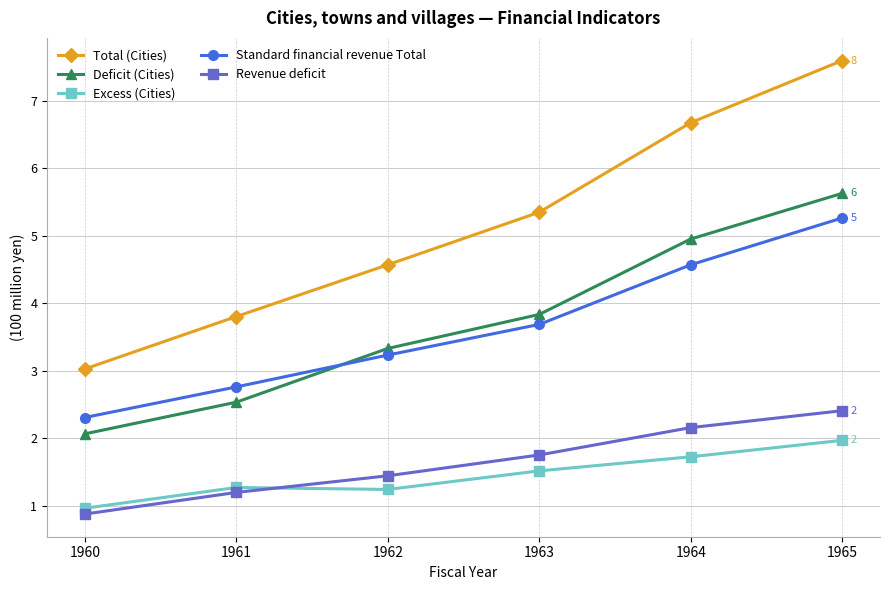

Where does the Standard financial revenue Total series first go above 3?

1962